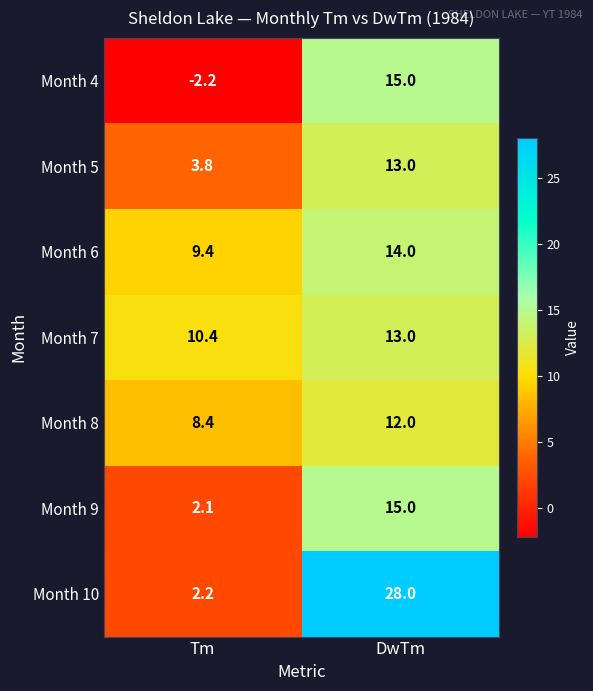

Reading right to left, extract all data points from this chart.

Month 4: 15.0	-2.2
Month 5: 13.0	3.8
Month 6: 14.0	9.4
Month 7: 13.0	10.4
Month 8: 12.0	8.4
Month 9: 15.0	2.1
Month 10: 28.0	2.2